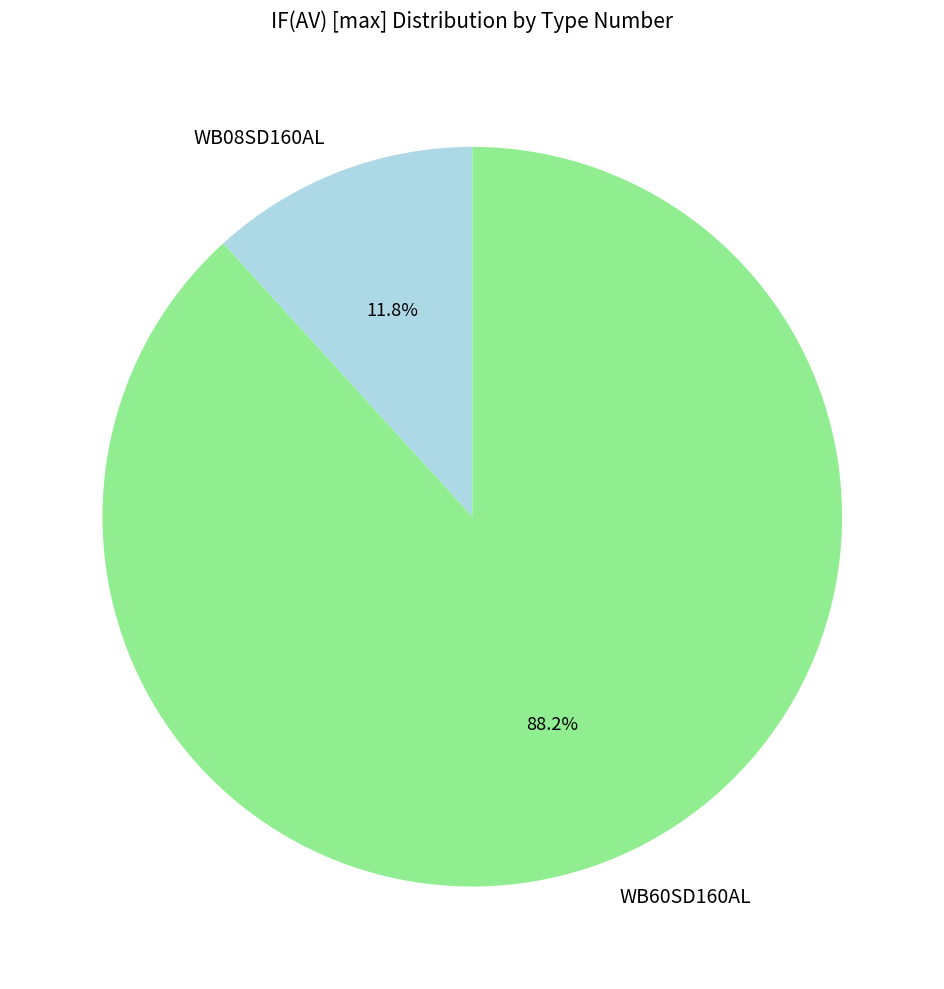

Which category has the smallest portion of the pie?

WB08SD160AL